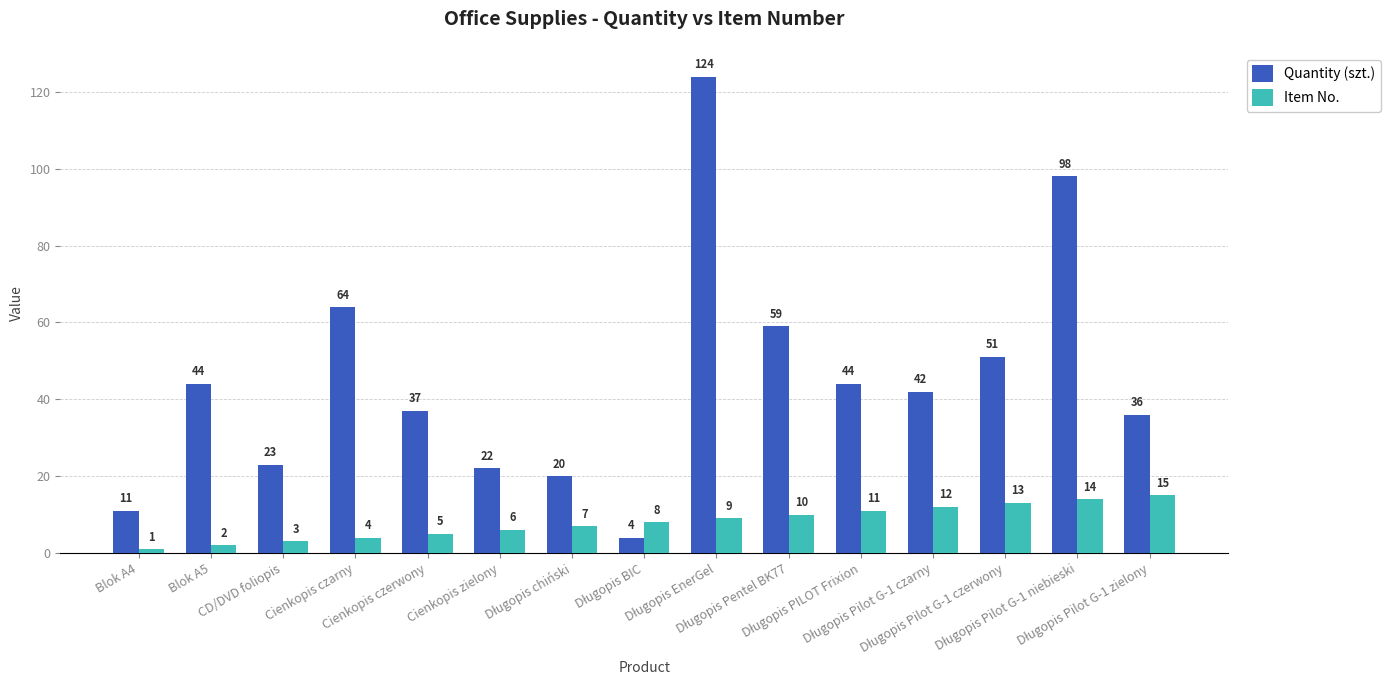

What is the average value of the Item No. series?

8